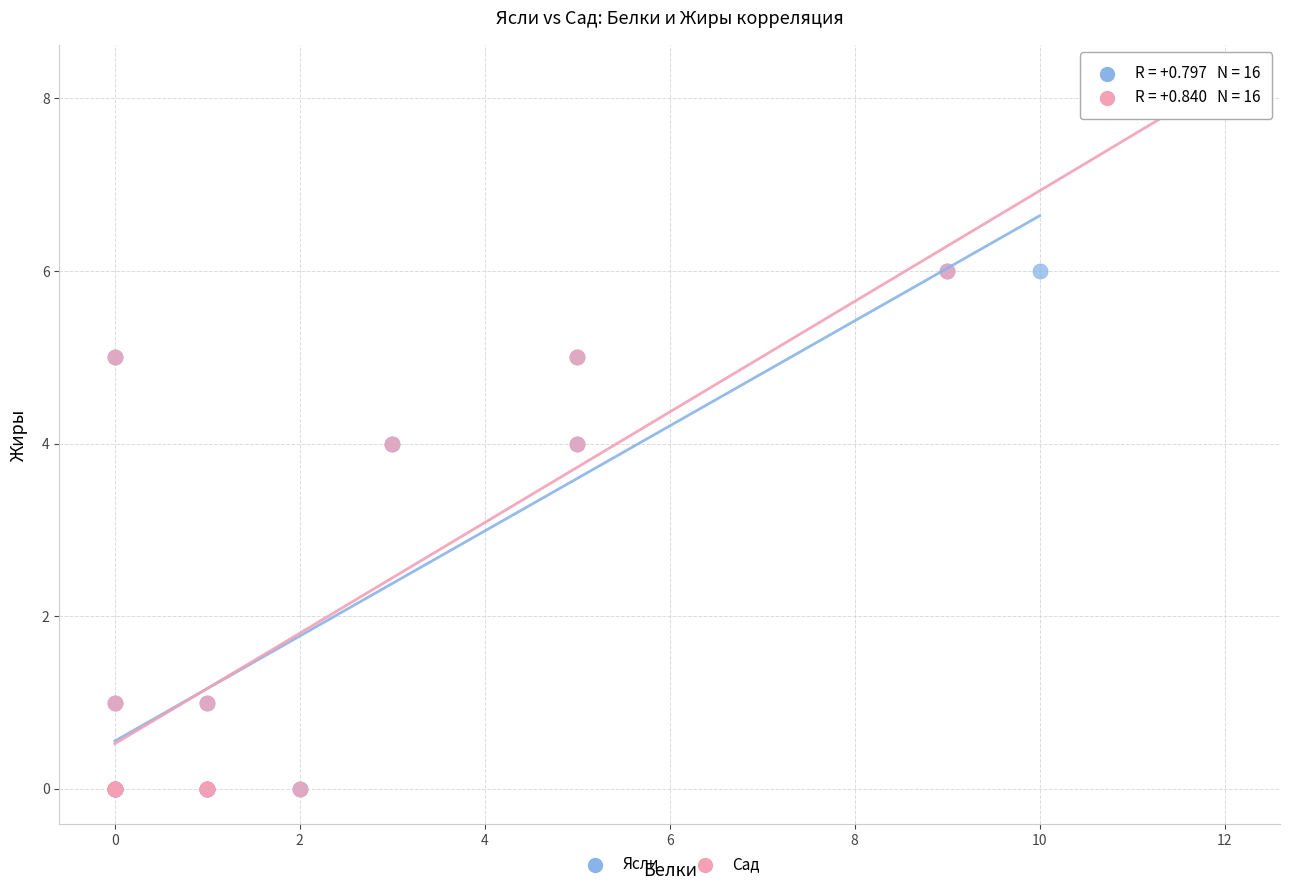

What are all the series names shown in the legend?

Ясли, Сад